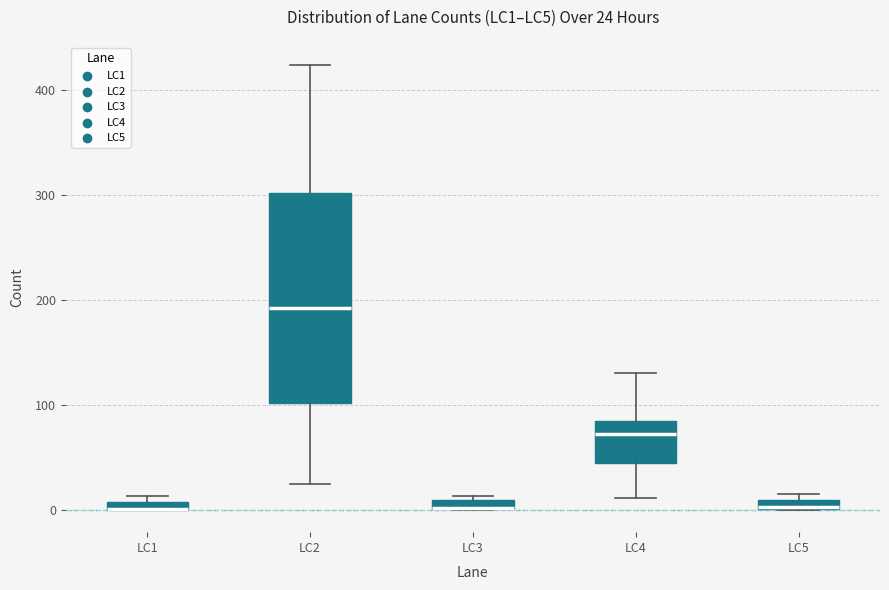

Which box is the tallest, from its lower edge to its upper edge?

LC2